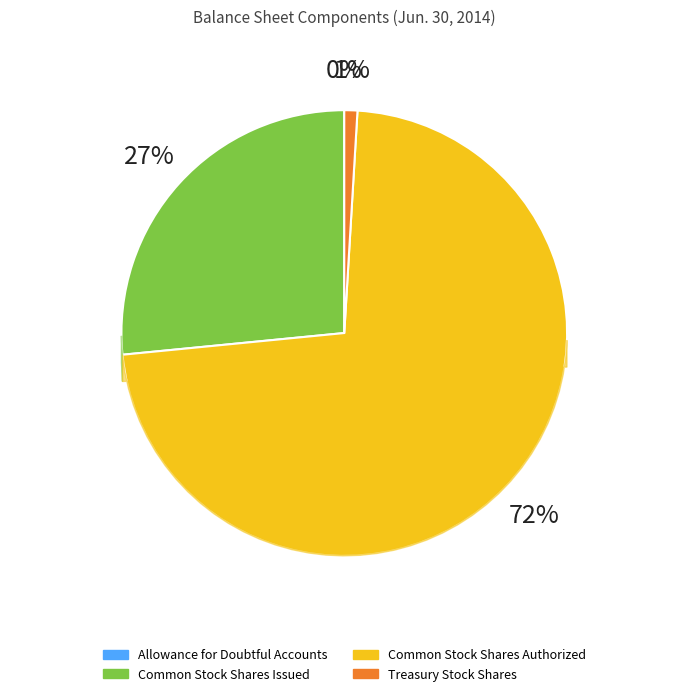

Rank the categories by value from lowest to highest.

Allowance for Doubtful Accounts, Treasury Stock Shares, Common Stock Shares Issued, Common Stock Shares Authorized